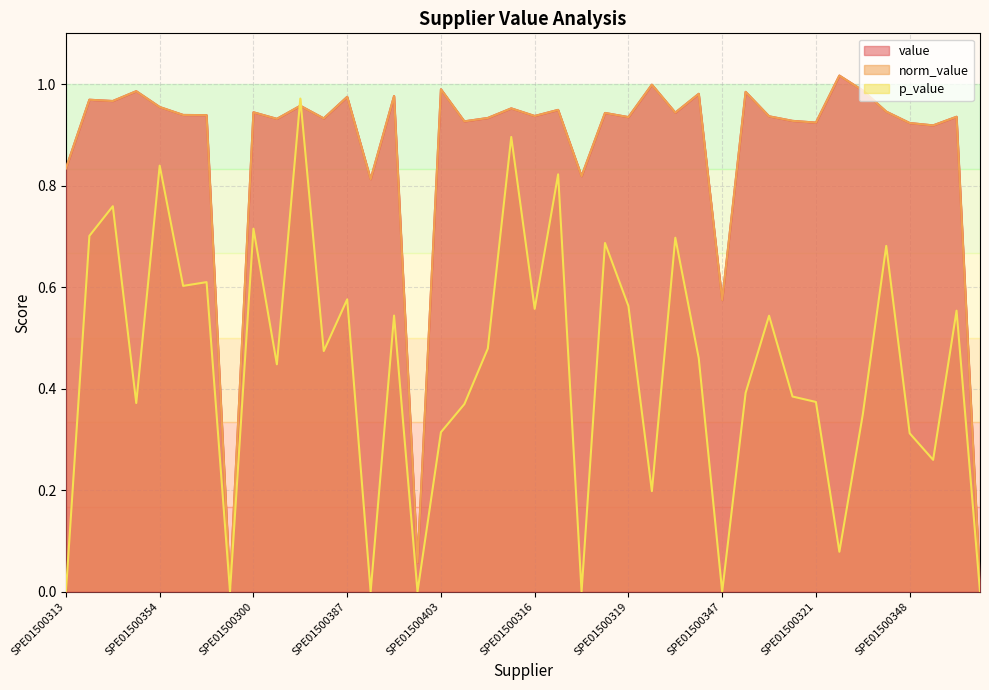

Reading left to right, list all the values displayed in this chart.

value: SPE01500313=0.8	SPE01500400=1.0	SPE01500368=1.0	SPE01500383=1.0	SPE01500354=1.0	SPE01500299=0.9	SPE01500343=0.9	SPE01500328=0.0	SPE01500300=0.9	SPE01500344=0.9	SPE01500372=1.0	SPE01500355=0.9	SPE01500387=1.0	SPE01500330=0.8	SPE01500401=1.0	SPE01500315=0.1	SPE01500403=1.0	SPE01500332=0.9	SPE01500388=0.9	SPE01500302=1.0	SPE01500316=0.9	SPE01500373=0.9	SPE01500345=0.8	SPE01500356=0.9	SPE01500319=0.9	SPE01500404=1.0	SPE01500357=0.9	SPE01500374=1.0	SPE01500347=0.6	SPE01500391=1.0	SPE01500303=0.9	SPE01500333=0.9	SPE01500321=0.9	SPE01500406=1.0	SPE01500394=1.0	SPE01500358=0.9	SPE01500348=0.9	SPE01500334=0.9	SPE01500304=0.9	SPE01500375=0.0
norm_value: SPE01500313=0.8	SPE01500400=1.0	SPE01500368=1.0	SPE01500383=1.0	SPE01500354=1.0	SPE01500299=0.9	SPE01500343=0.9	SPE01500328=0.0	SPE01500300=0.9	SPE01500344=0.9	SPE01500372=1.0	SPE01500355=0.9	SPE01500387=1.0	SPE01500330=0.8	SPE01500401=1.0	SPE01500315=0.1	SPE01500403=1.0	SPE01500332=0.9	SPE01500388=0.9	SPE01500302=1.0	SPE01500316=0.9	SPE01500373=0.9	SPE01500345=0.8	SPE01500356=0.9	SPE01500319=0.9	SPE01500404=1.0	SPE01500357=0.9	SPE01500374=1.0	SPE01500347=0.6	SPE01500391=1.0	SPE01500303=0.9	SPE01500333=0.9	SPE01500321=0.9	SPE01500406=1.0	SPE01500394=1.0	SPE01500358=0.9	SPE01500348=0.9	SPE01500334=0.9	SPE01500304=0.9	SPE01500375=0.0
p_value: SPE01500313=0.0	SPE01500400=0.7	SPE01500368=0.8	SPE01500383=0.4	SPE01500354=0.8	SPE01500299=0.6	SPE01500343=0.6	SPE01500328=0.0	SPE01500300=0.7	SPE01500344=0.4	SPE01500372=1.0	SPE01500355=0.5	SPE01500387=0.6	SPE01500330=0.0	SPE01500401=0.5	SPE01500315=0.0	SPE01500403=0.3	SPE01500332=0.4	SPE01500388=0.5	SPE01500302=0.9	SPE01500316=0.6	SPE01500373=0.8	SPE01500345=0.0	SPE01500356=0.7	SPE01500319=0.6	SPE01500404=0.2	SPE01500357=0.7	SPE01500374=0.5	SPE01500347=0.0	SPE01500391=0.4	SPE01500303=0.5	SPE01500333=0.4	SPE01500321=0.4	SPE01500406=0.1	SPE01500394=0.3	SPE01500358=0.7	SPE01500348=0.3	SPE01500334=0.3	SPE01500304=0.6	SPE01500375=0.0